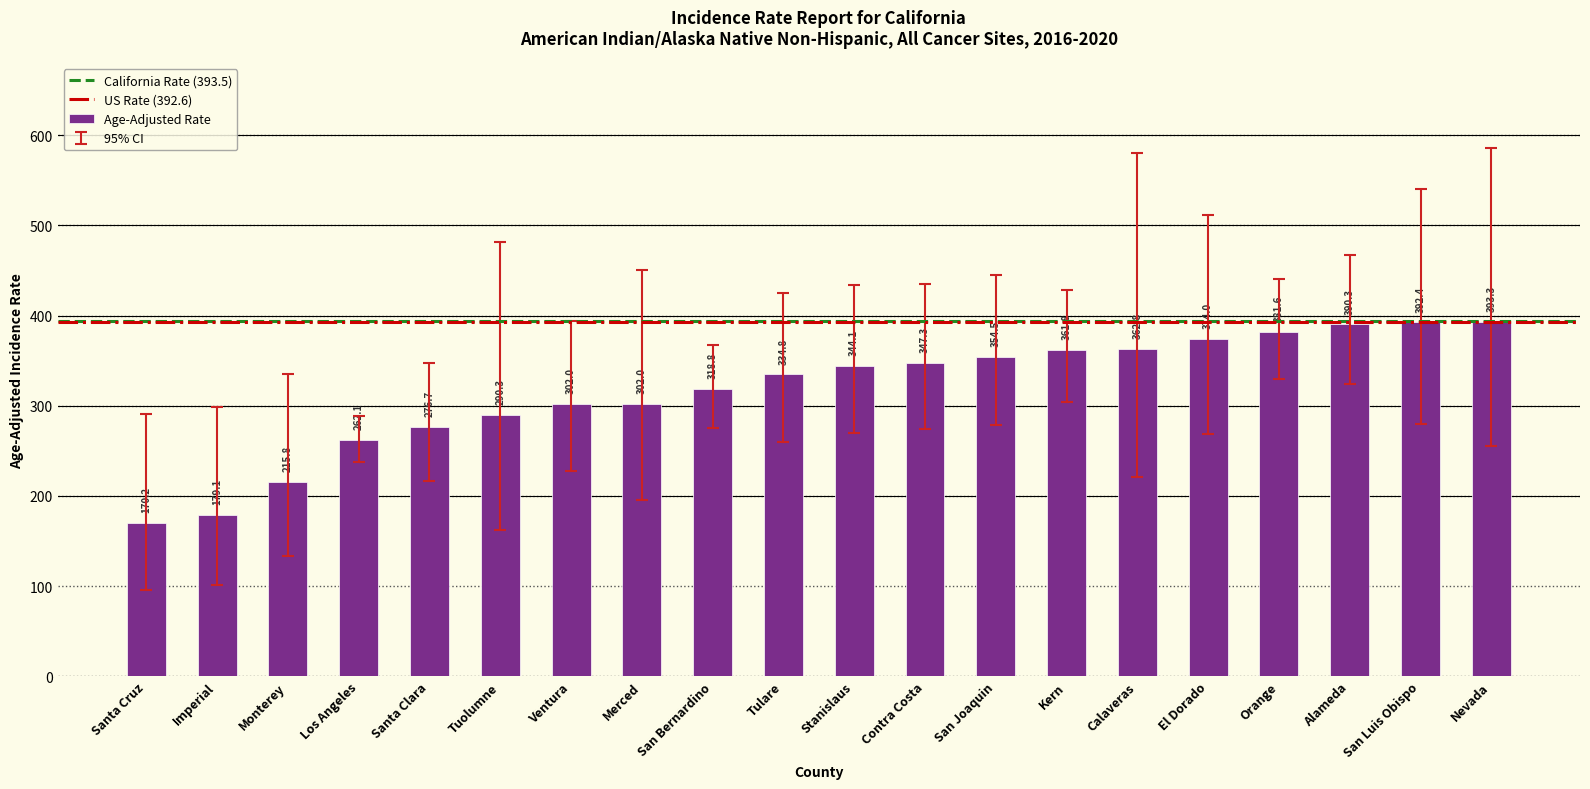

At which label is the value closest to 281?

Santa Clara